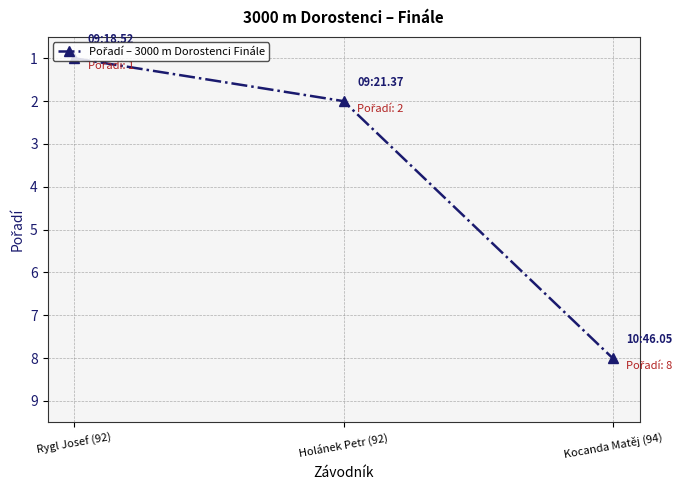

Rank the categories by value from lowest to highest.

Rygl Josef (92), Holánek Petr (92), Kocanda Matěj (94)